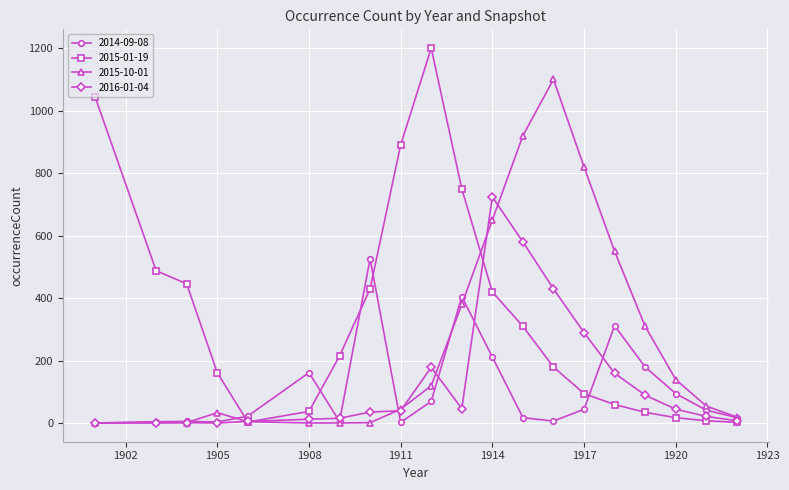

True or false: 2016-01-04 has more than 0 points higher than both neighbors.

True